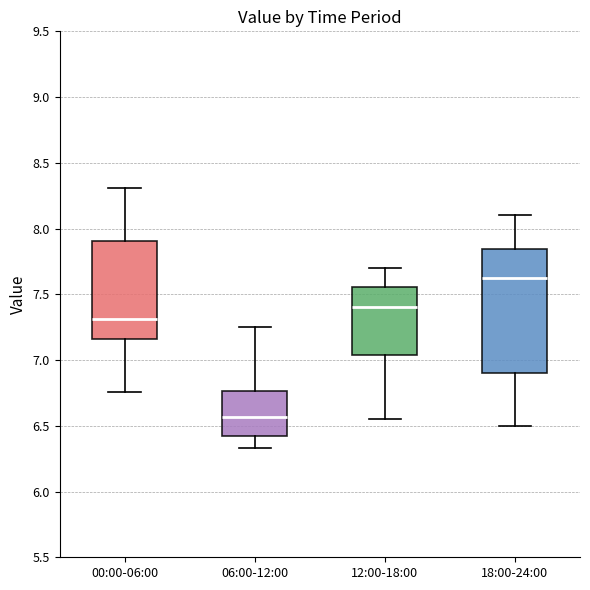

Where does the upper whisker of the box for 18:00-24:00 end on the y-axis? The values are not printed on the chart, so give them approximately, as read against the axis.

8.10